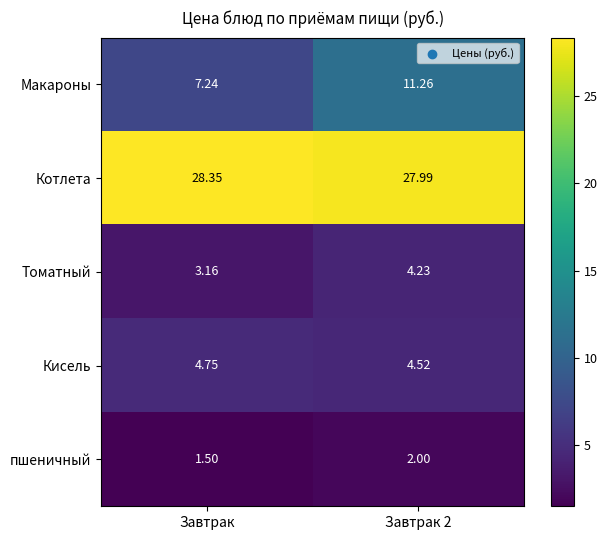

List the series in order of their peak value, lowest first.

пшеничный, Томатный, Кисель, Макароны, Котлета